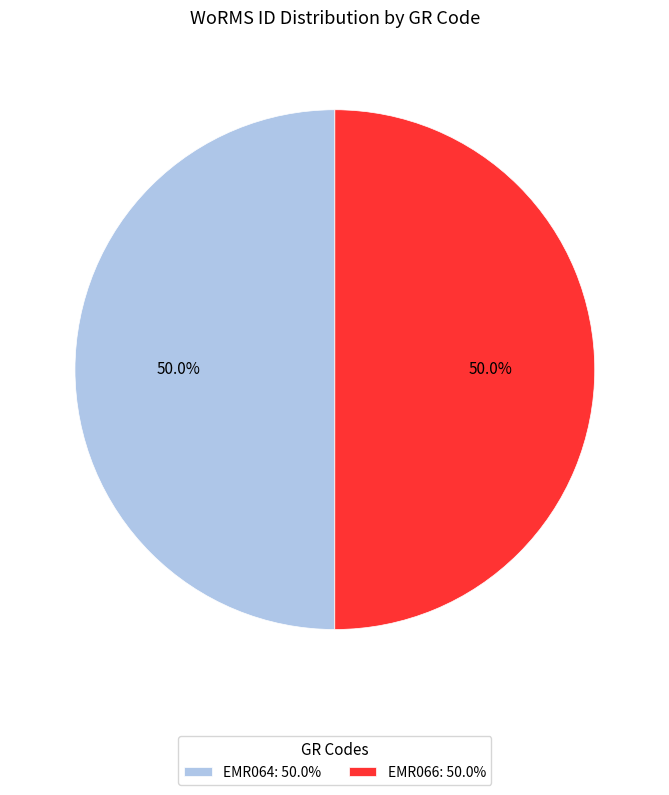

To the nearest percent, what percentage of the pie is EMR064?

50%